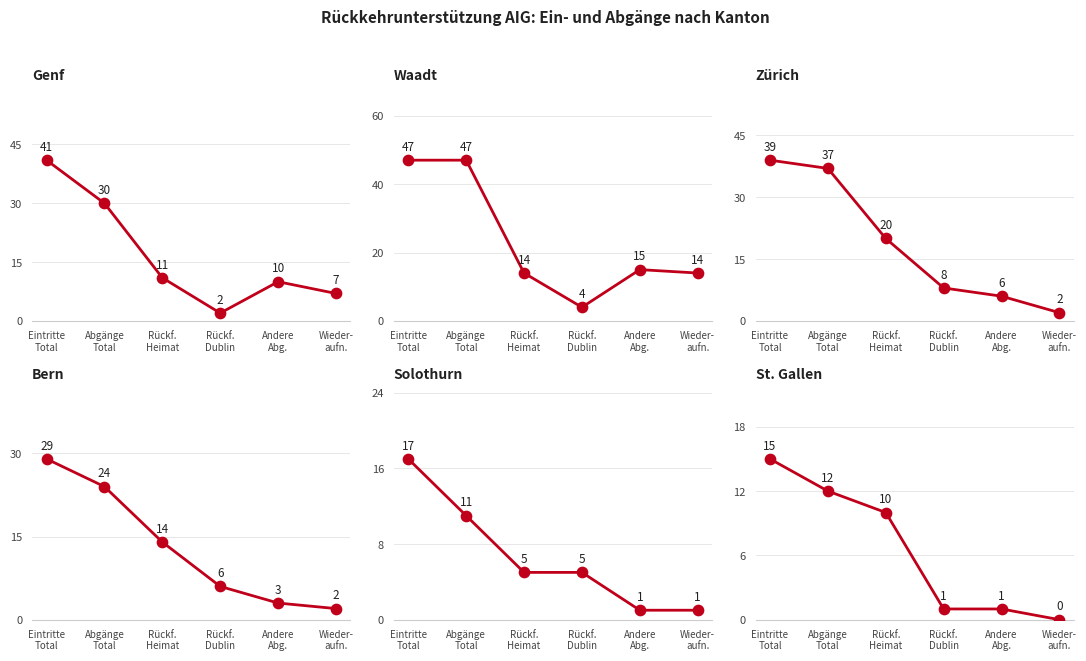

Is the value of Zürich at Eintritte
Total greater than the value of St. Gallen at Rückf.
Dublin?

Yes